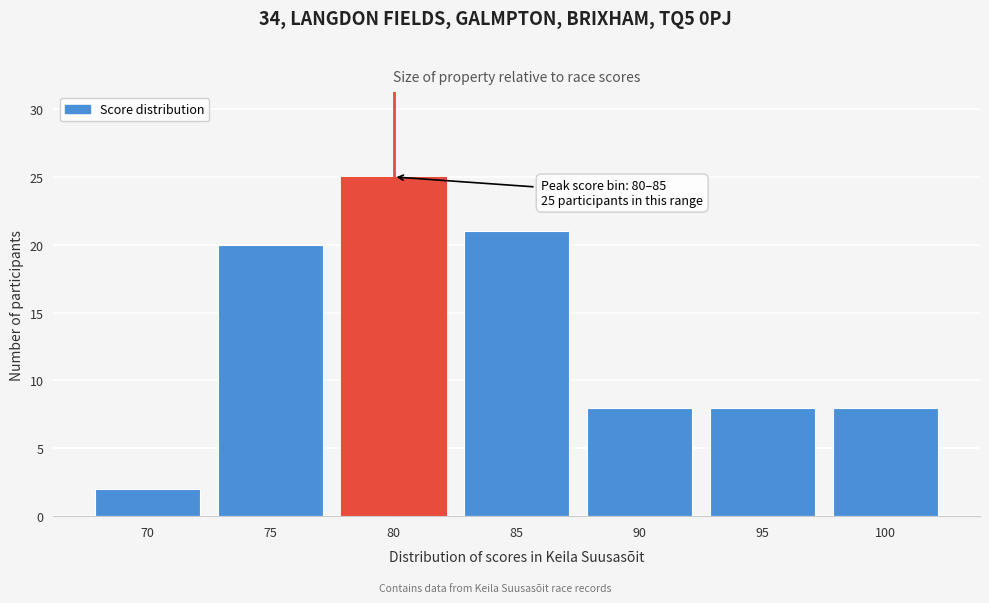

Reading left to right, transcribe all the data shown in this chart.

70=2	75=20	80=25	85=21	90=8	95=8	100=8